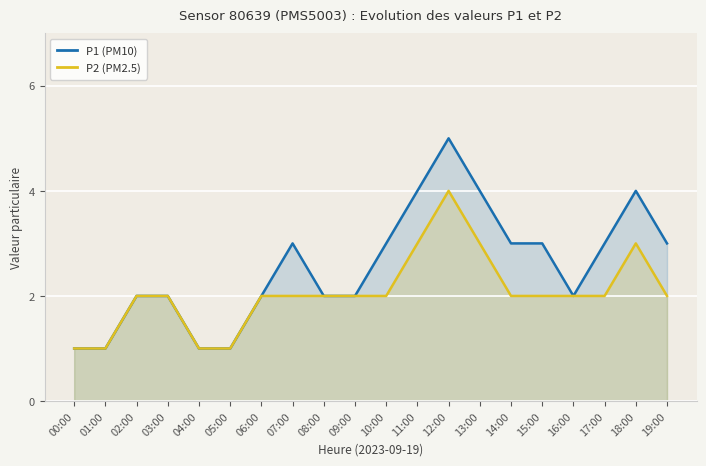

List the series in order of their overall mean, lowest first.

P2 (PM2.5), P1 (PM10)